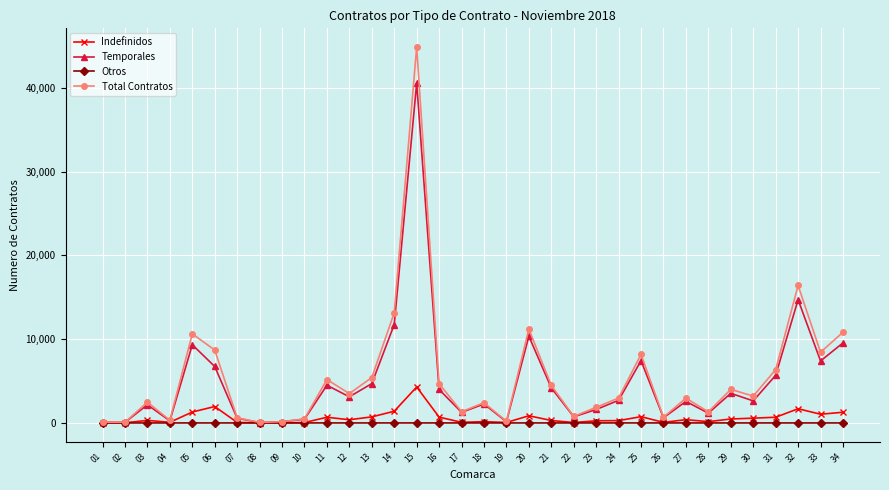

True or false: Otros has more than 0 interior local peaks.

True